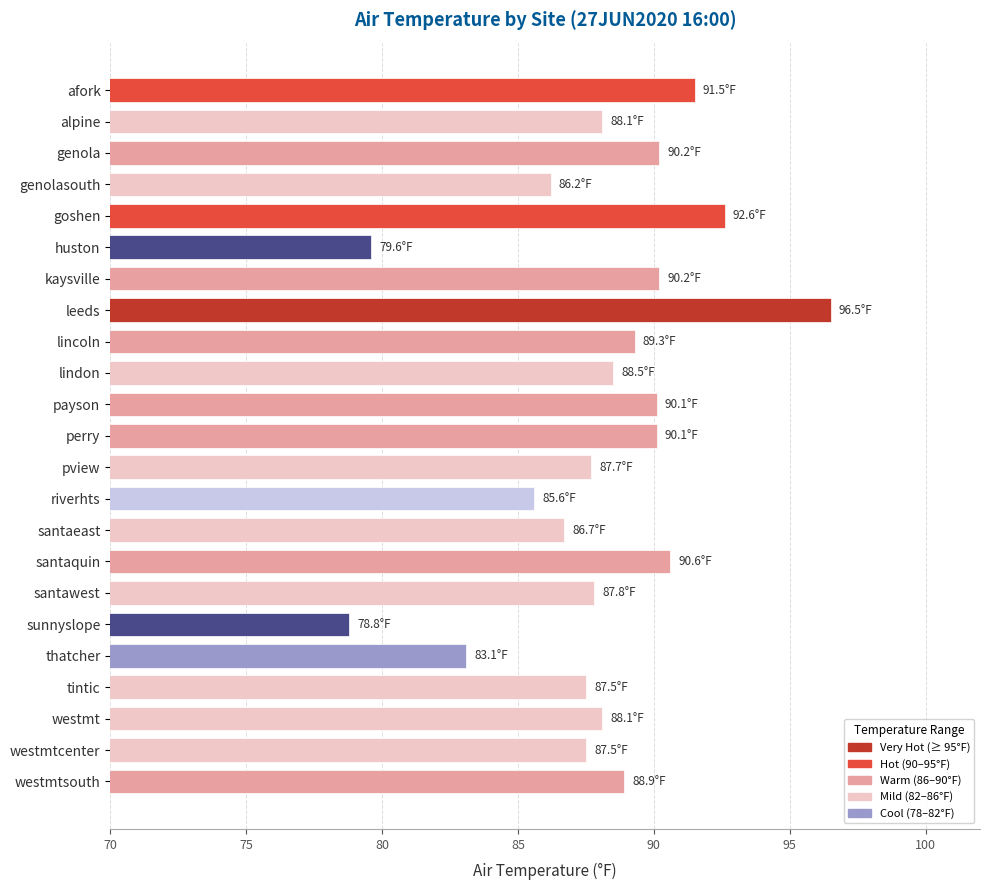

Read the value at westmtsouth.

88.9